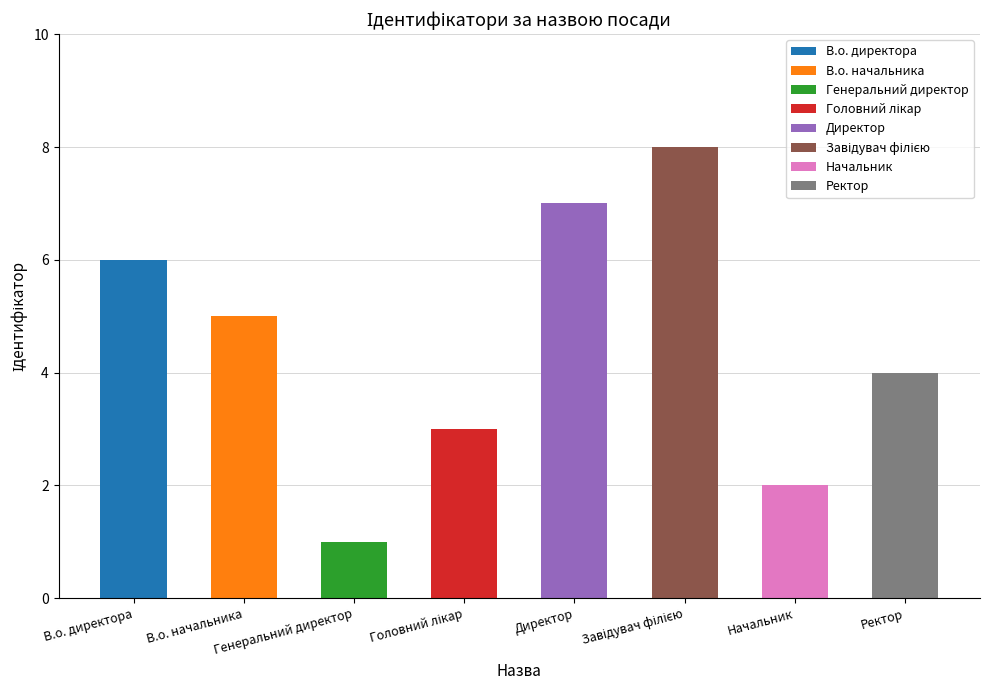

List the labels in order of value, largest first.

Завідувач філією, Директор, В.о. директора, В.о. начальника, Ректор, Головний лікар, Начальник, Генеральний директор